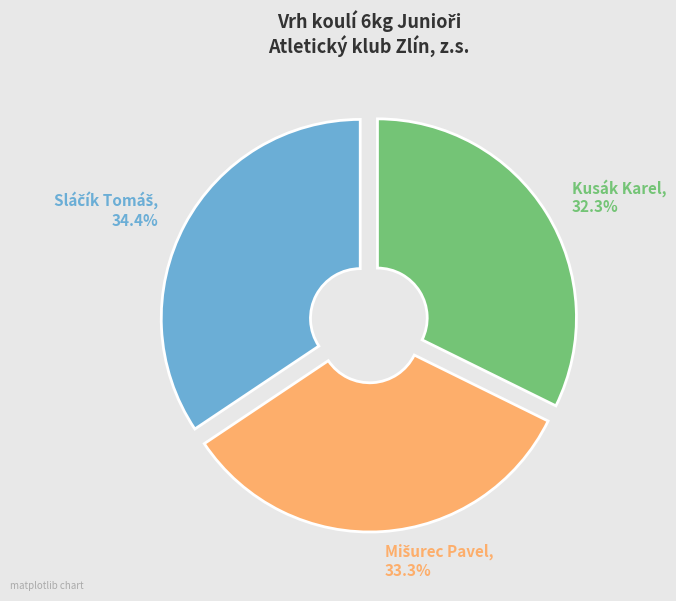

Does Kusák Karel account for over 50% of the chart?

No